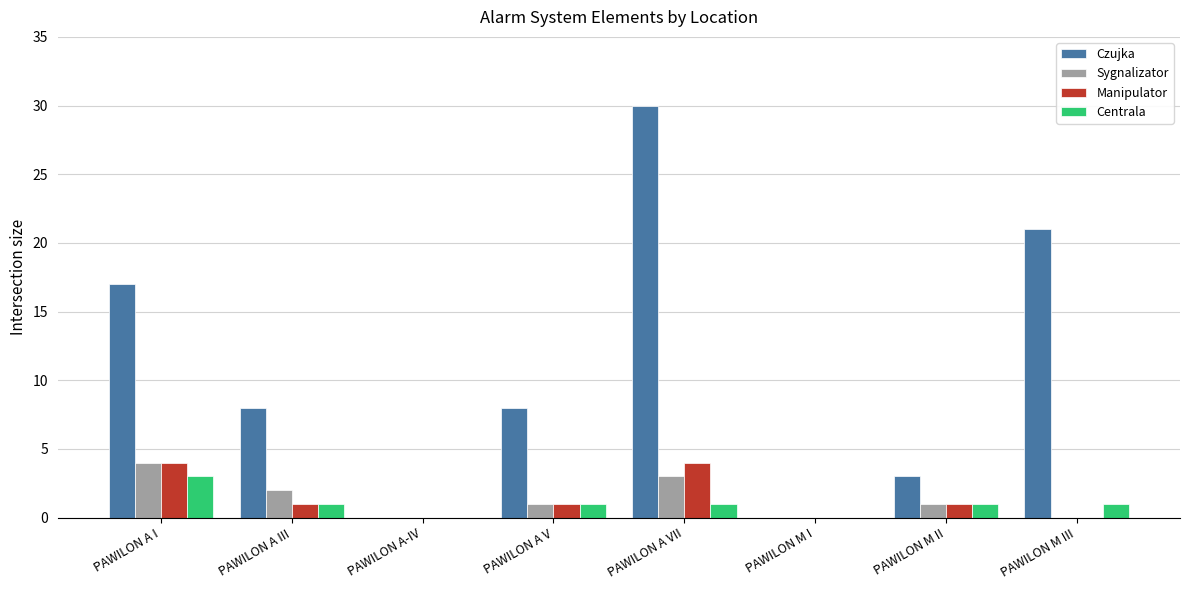

Which series has the largest total across all categories?

Czujka